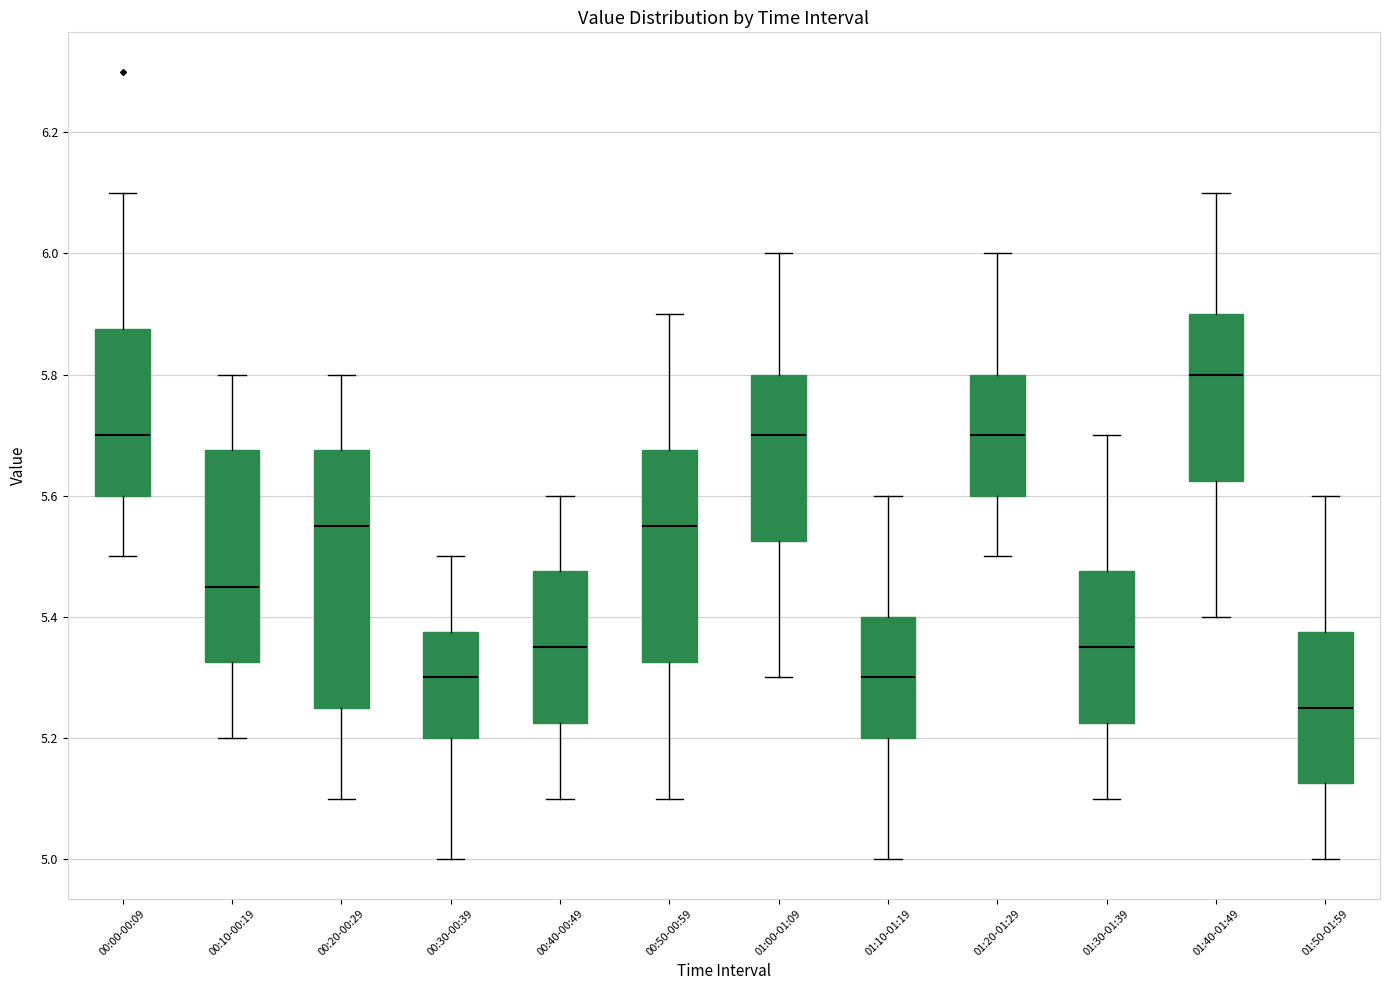

Reading left to right, read every box against the y-axis: the position of its median line, the range the box covers, and the ends of its whiskers. The values are not printed on the chart, so give them approximately, as read against the axis.

00:00-00:09: median 5.70, box 5.60 to 5.88, whiskers 5.50 to 6.10
00:10-00:19: median 5.46, box 5.32 to 5.68, whiskers 5.20 to 5.80
00:20-00:29: median 5.56, box 5.26 to 5.68, whiskers 5.10 to 5.80
00:30-00:39: median 5.30, box 5.20 to 5.38, whiskers 5.00 to 5.50
00:40-00:49: median 5.36, box 5.22 to 5.48, whiskers 5.10 to 5.60
00:50-00:59: median 5.56, box 5.32 to 5.68, whiskers 5.10 to 5.90
01:00-01:09: median 5.70, box 5.52 to 5.80, whiskers 5.30 to 6.00
01:10-01:19: median 5.30, box 5.20 to 5.40, whiskers 5.00 to 5.60
01:20-01:29: median 5.70, box 5.60 to 5.80, whiskers 5.50 to 6.00
01:30-01:39: median 5.36, box 5.22 to 5.48, whiskers 5.10 to 5.70
01:40-01:49: median 5.80, box 5.62 to 5.90, whiskers 5.40 to 6.10
01:50-01:59: median 5.26, box 5.12 to 5.38, whiskers 5.00 to 5.60